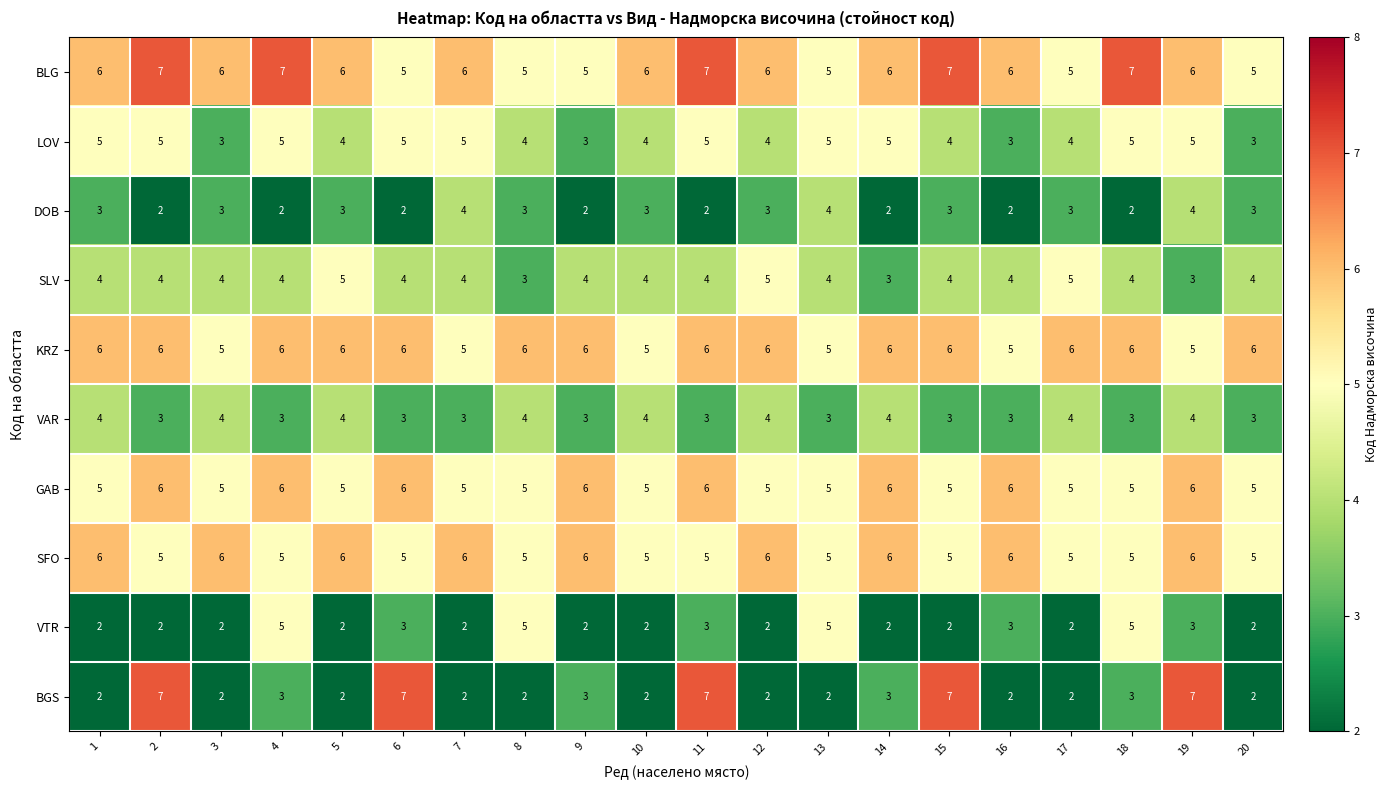

What is the average value of the SLV series?

4